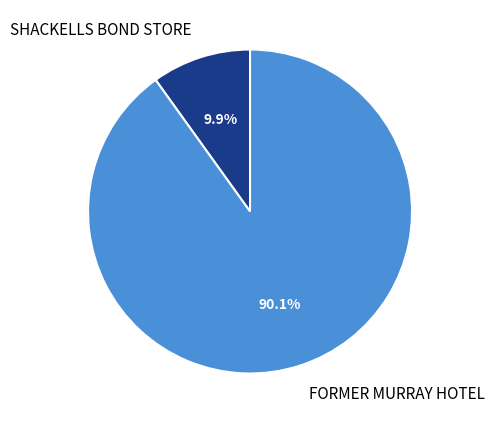

Which category has the smallest portion of the pie?

SHACKELLS BOND STORE